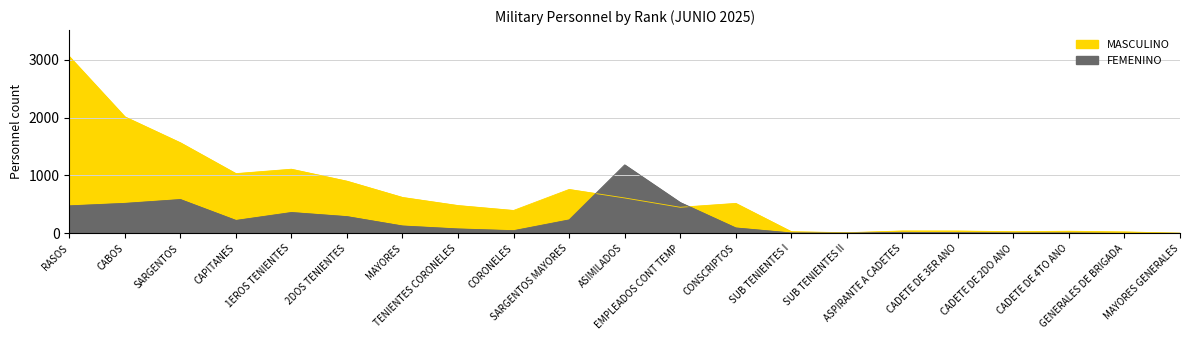

What is the label of the 15th point from the right?

MAYORES